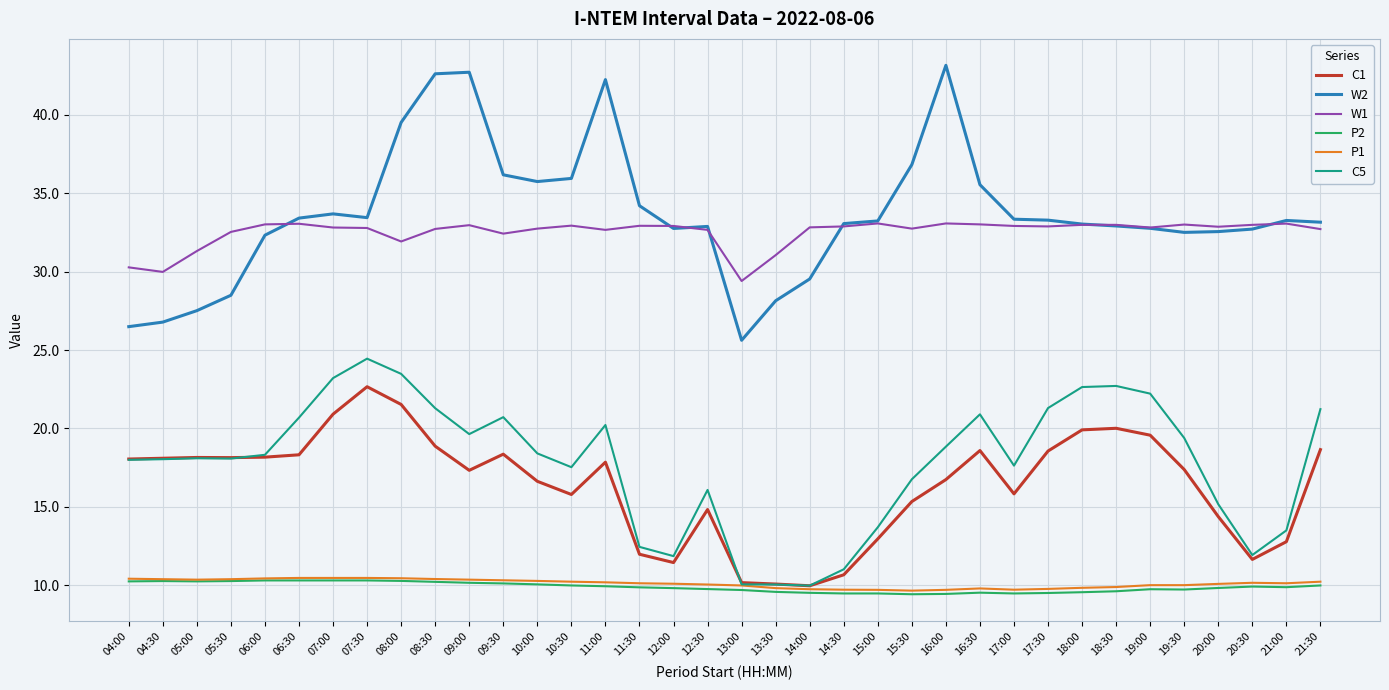

Which series has the widest spread of values?

W2